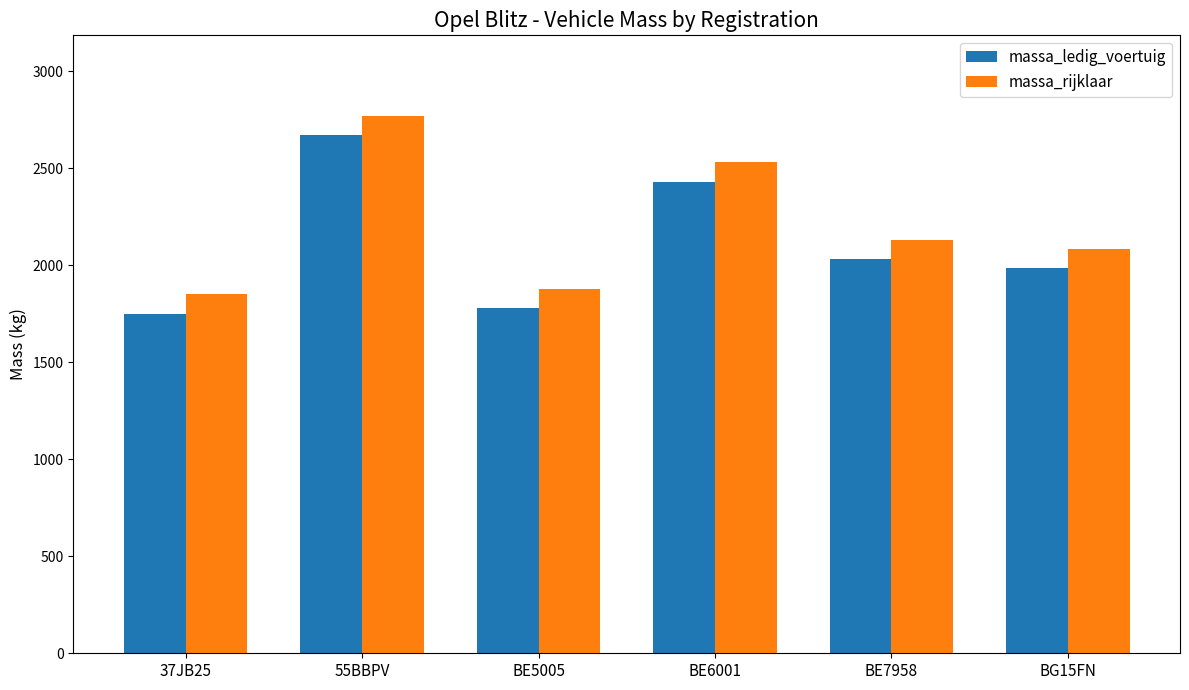

At which category is the sum across all series the highest?

55BBPV